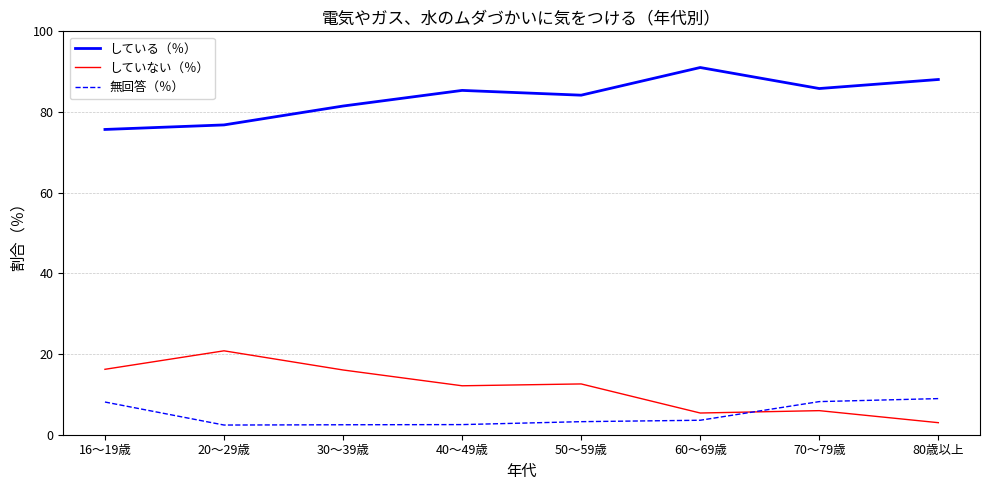

List the series in order of their peak value, lowest first.

無回答（％）, していない（％）, している（％）